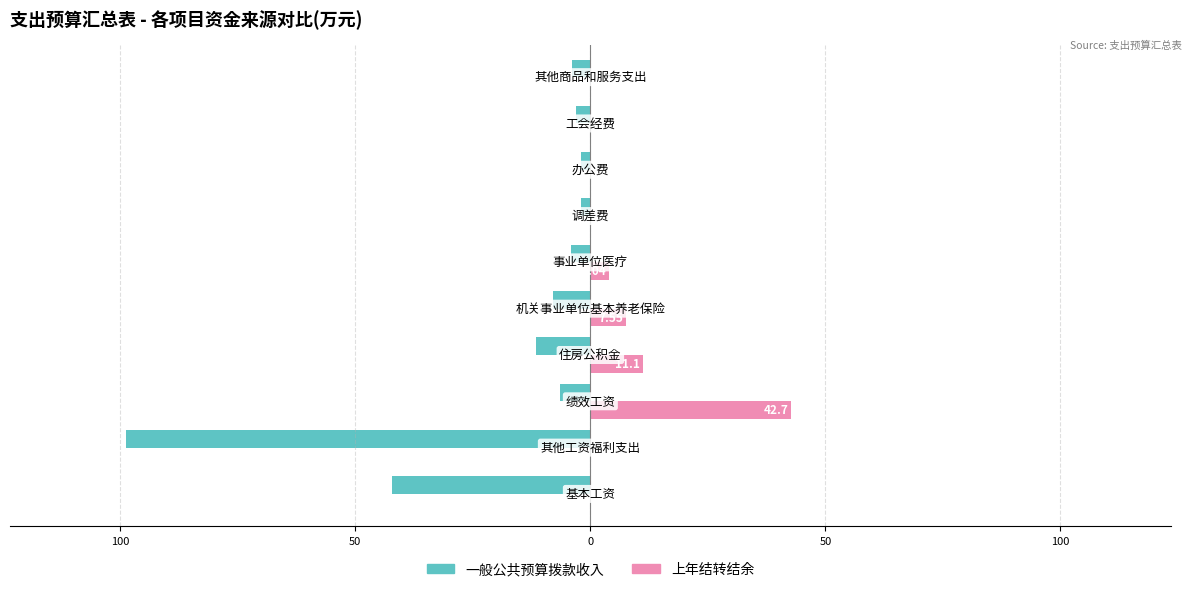

List the series in order of their overall mean, lowest first.

一般公共预算拨款收入, 上年结转结余